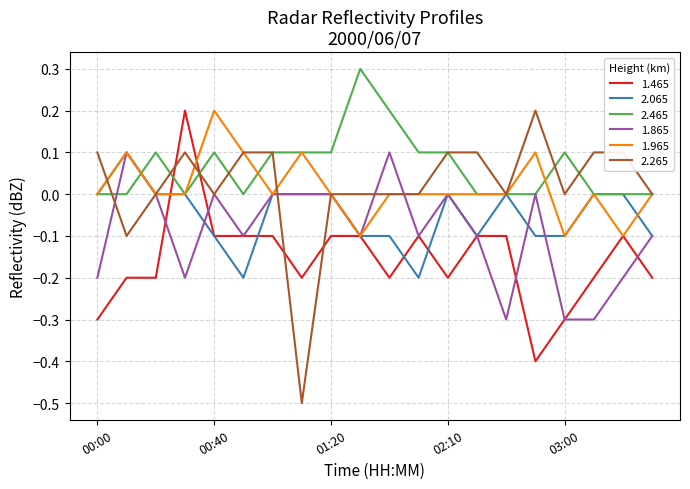

What is the smallest value displayed?

-0.5